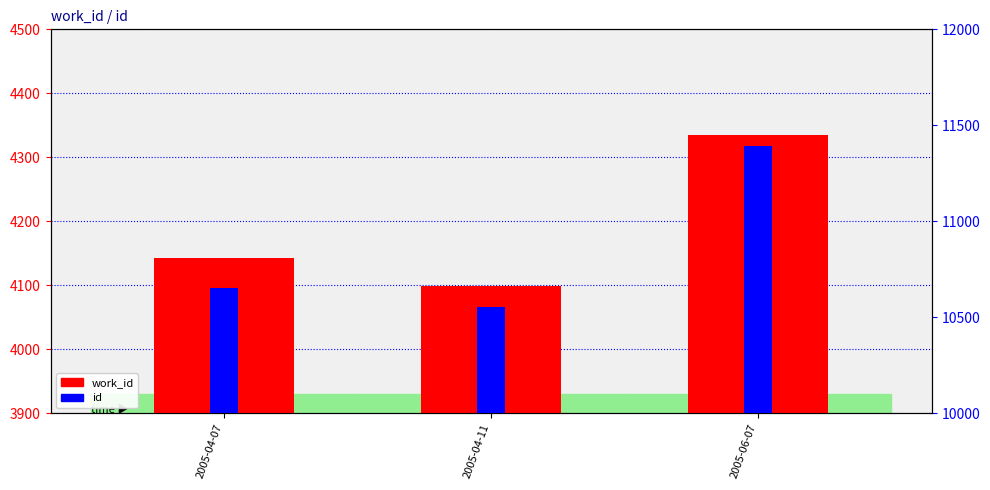

Which label corresponds to the largest value in the chart?

2005-06-07